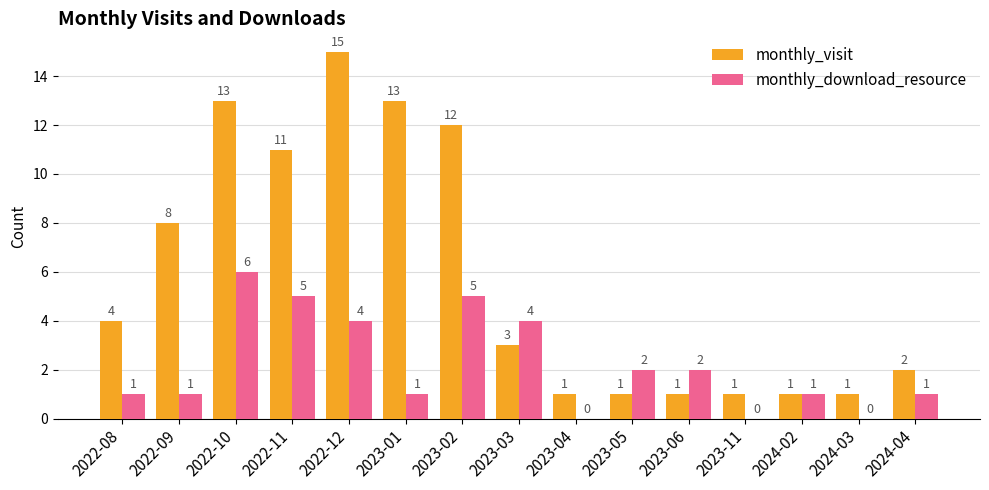

What is the sum of all monthly_visit values?

87